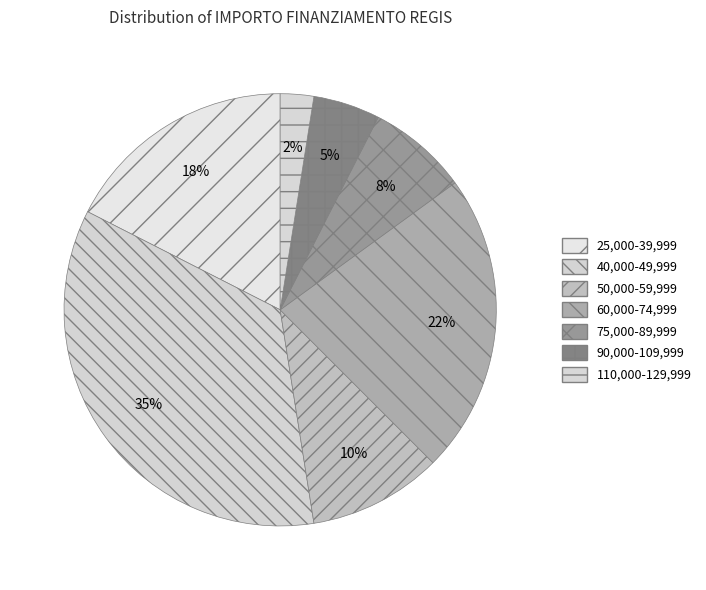

Which category has the biggest portion of the pie?

40,000-49,999